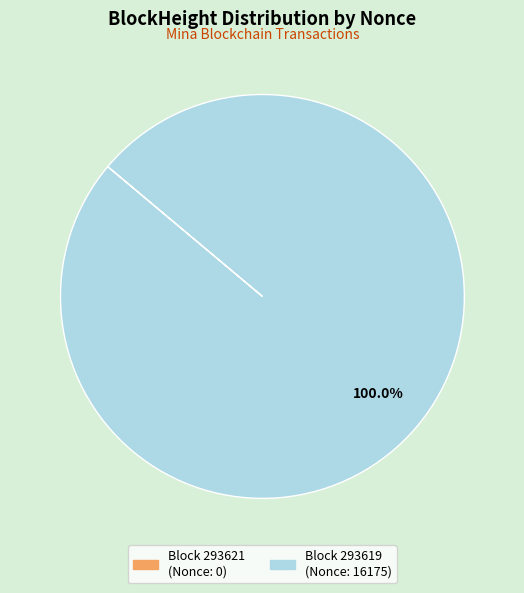

Does any single category account for the majority?

Yes